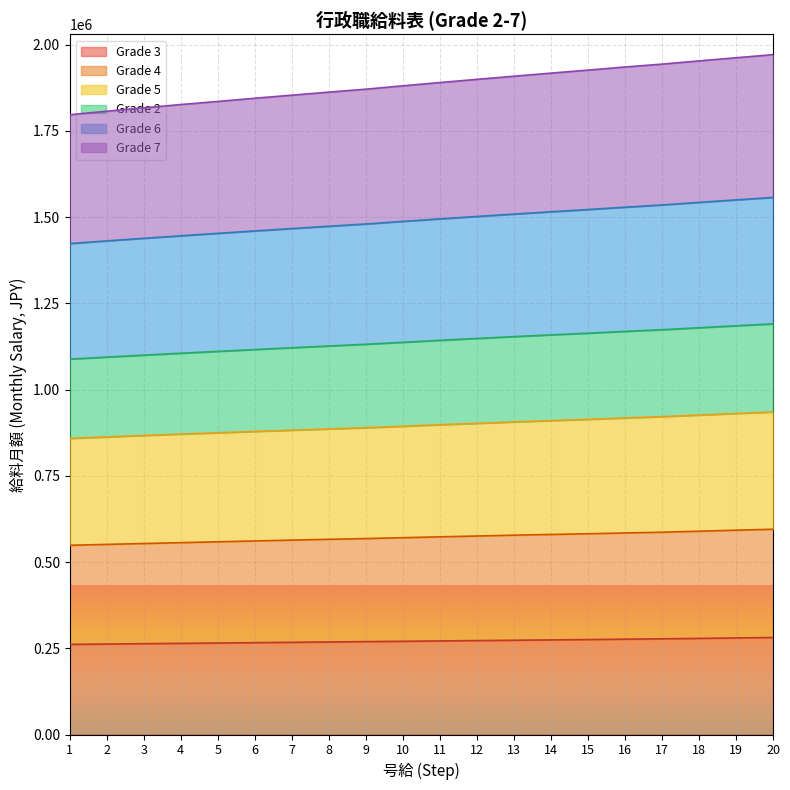

What are all the series names shown in the legend?

Grade 3, Grade 4, Grade 5, Grade 2, Grade 6, Grade 7